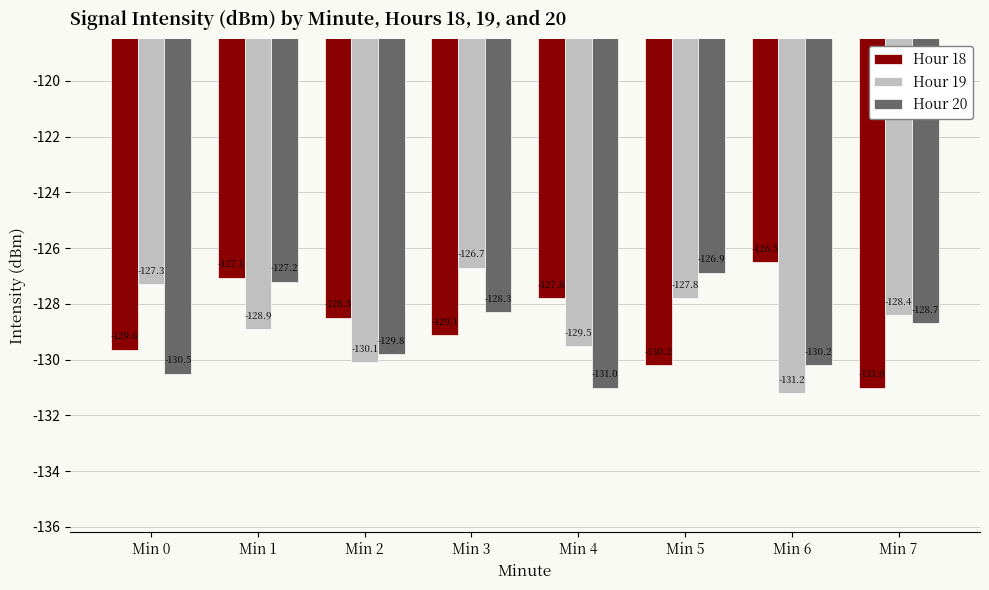

True or false: Hour 19 has a value of -129.5 at Min 4.

True